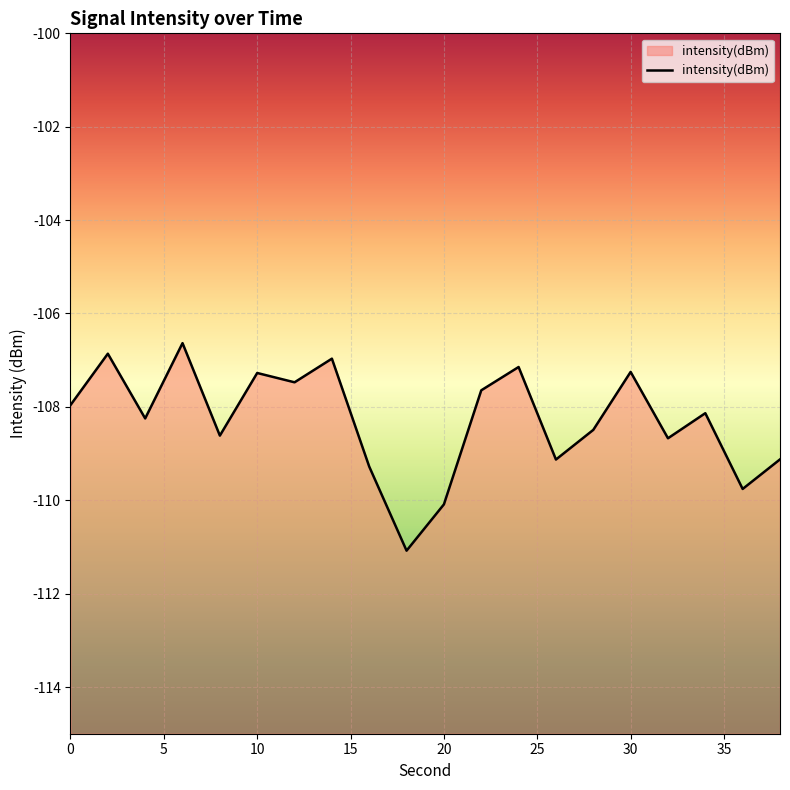

What is the sum of the values at 28 and 14?

-215.5